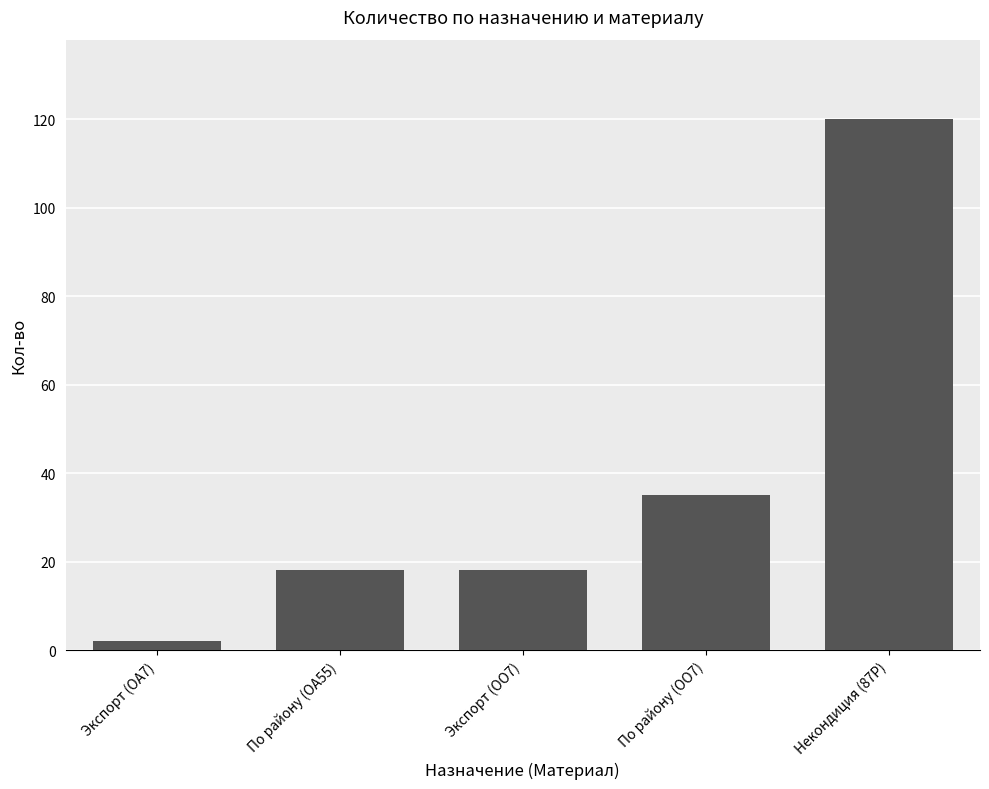

What is the approximate value at По району (ОО7), to the nearest 50?

50